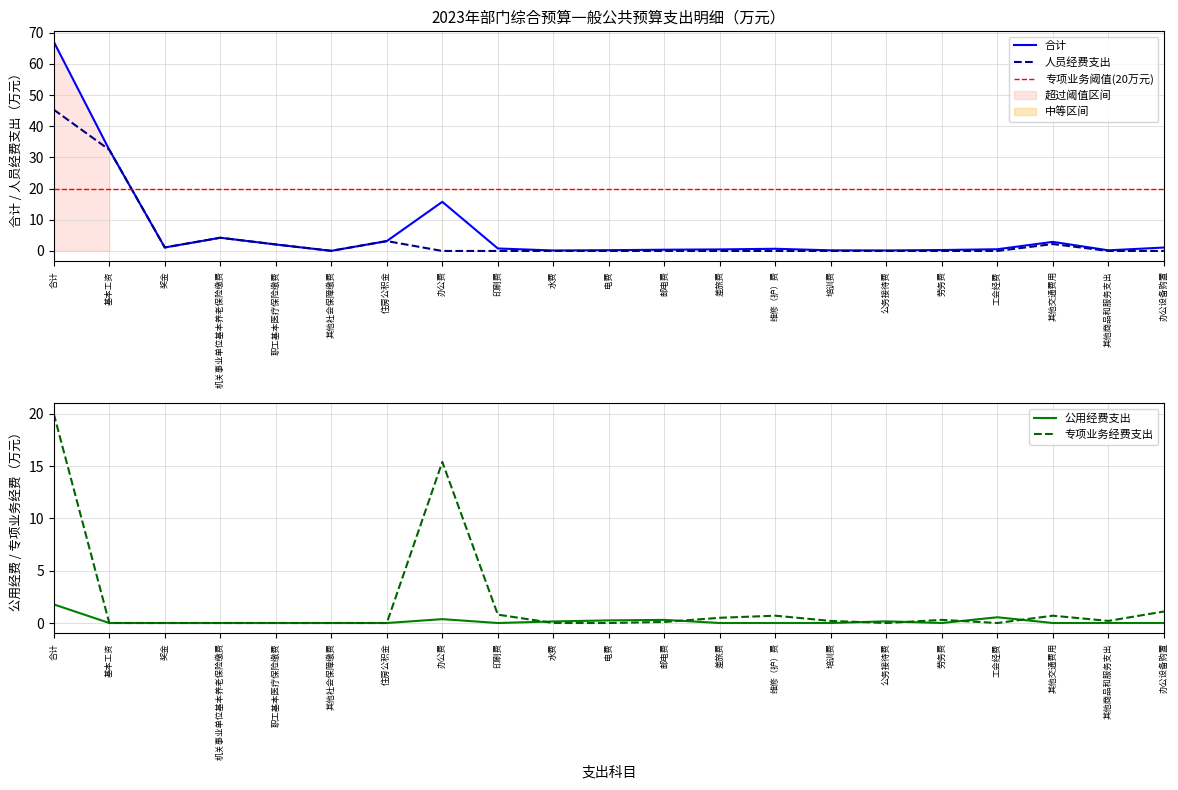

At which category does 专项业务经费支出 reach its first local peak?

办公费